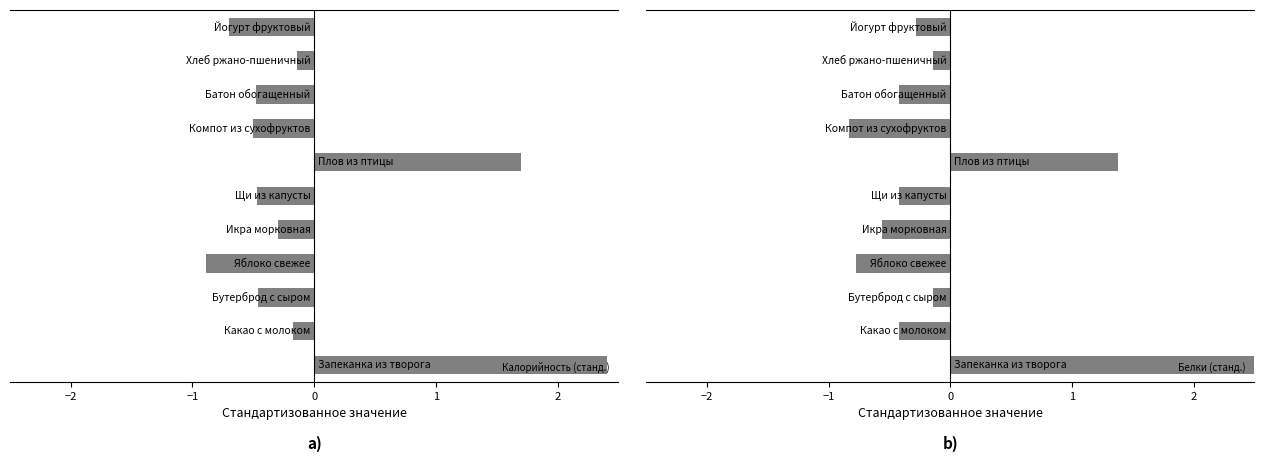

List the series in order of their peak value, lowest first.

Калорийность (станд.), Белки (станд.)